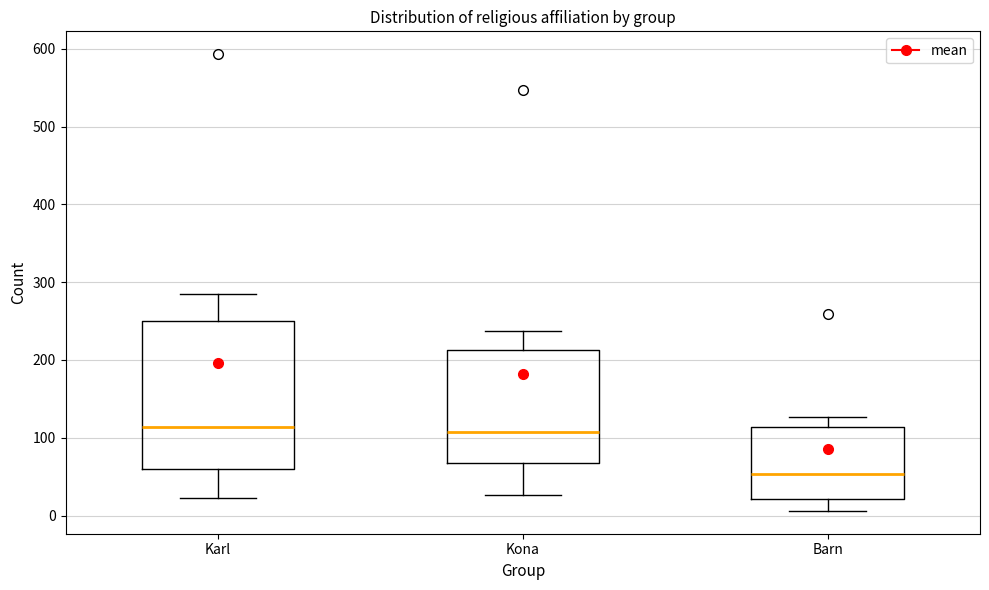

Reading left to right, transcribe this box plot: for each box, give where its median line is, the range the box spans, and where its two whiskers end, as read against the y-axis. The values are not printed on the chart, so give them approximately, as read against the axis.

Karl: median 110, box 60 to 250, whiskers 20 to 290
Kona: median 110, box 70 to 210, whiskers 30 to 240
Barn: median 50, box 20 to 110, whiskers 10 to 130